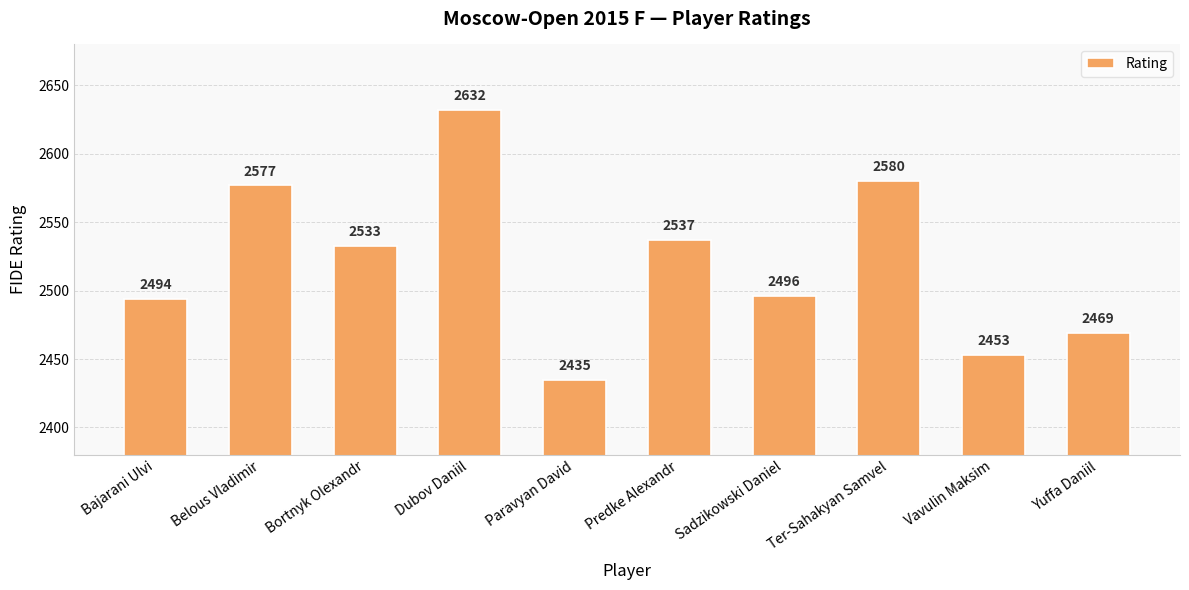

What is the ratio of the value at Yuffa Daniil to the value at Predke Alexandr?

1.0